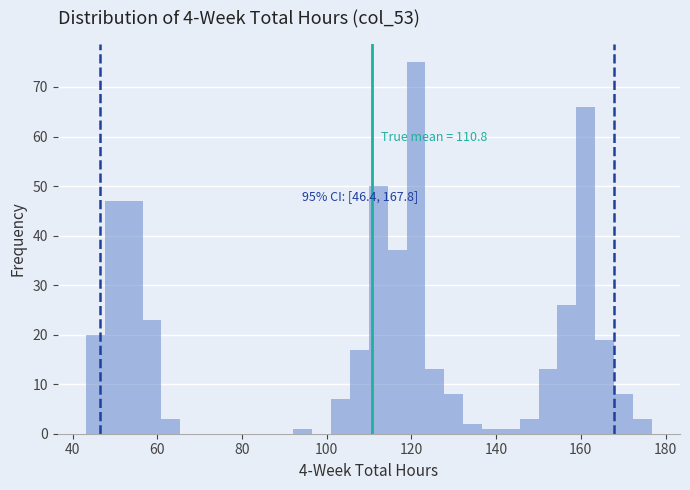

Around what value on the x-axis is the tallest bar? Give the approximate position of its centre, as read against the axis.

122